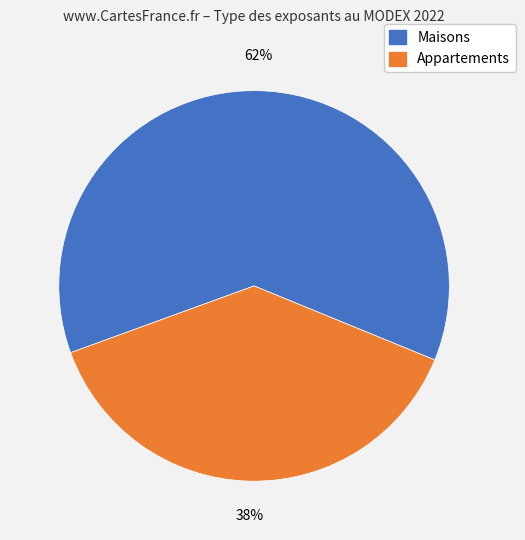

To the nearest percent, what is the average slice percentage?

50%